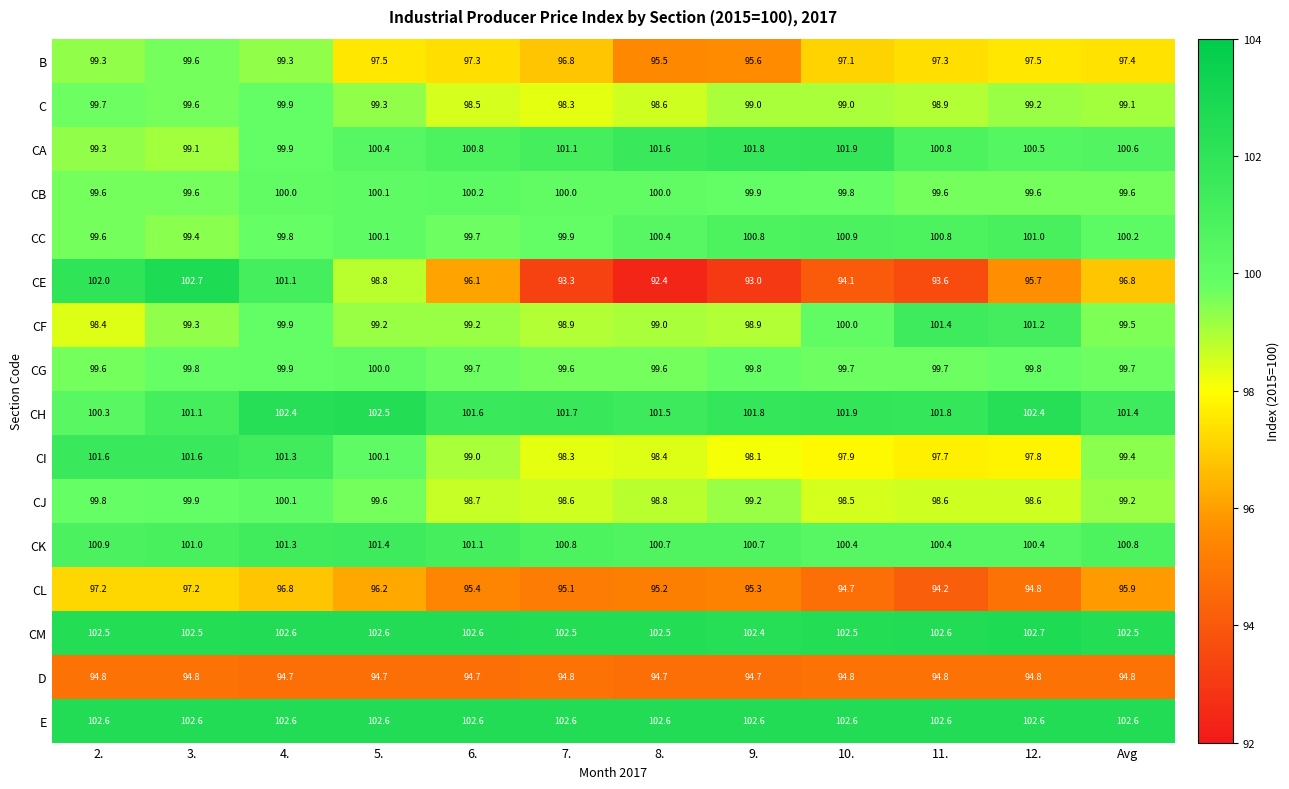

Which series has the widest spread of values?

CE